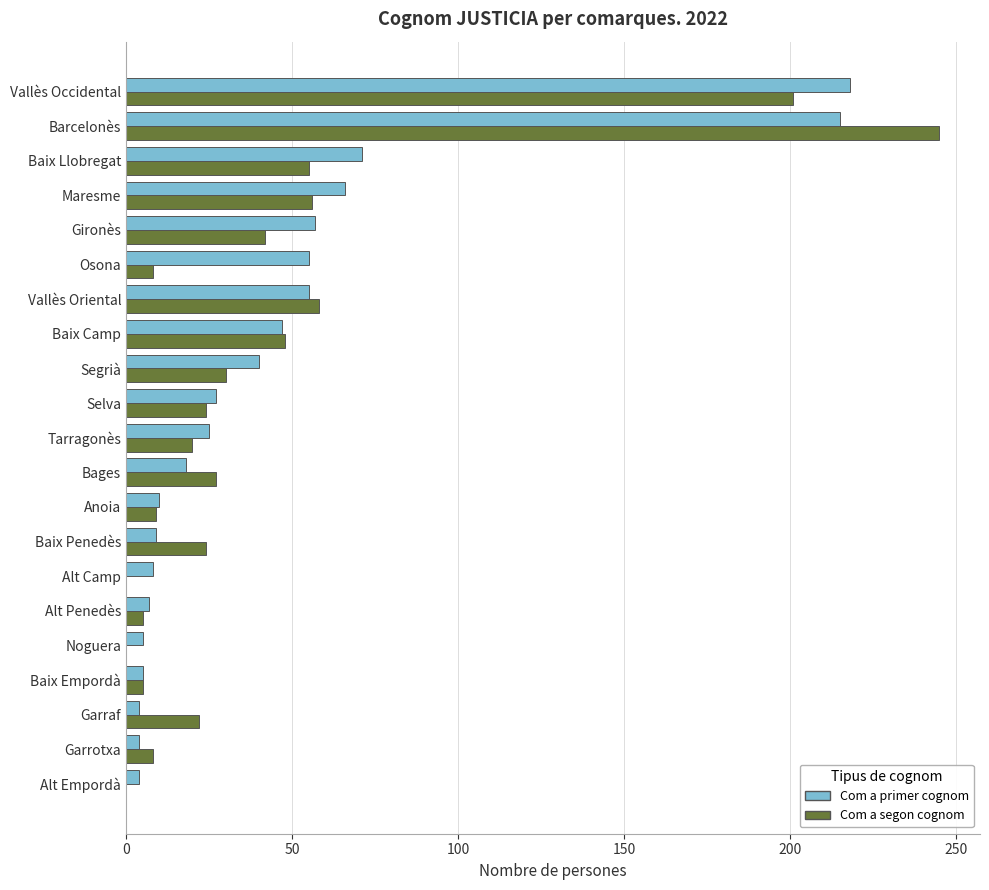

What value does the Com a primer cognom series have at Baix Penedès?

9